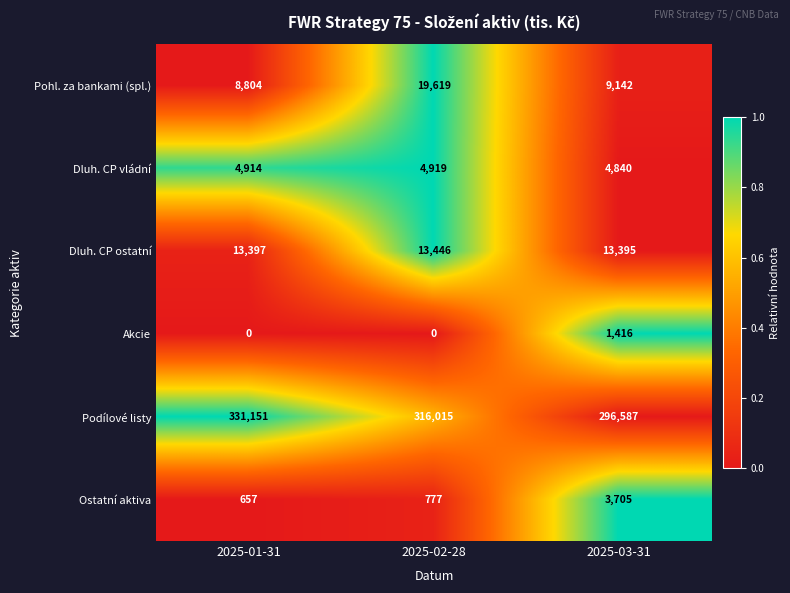

Which series has the largest total across all categories?

Podílové listy